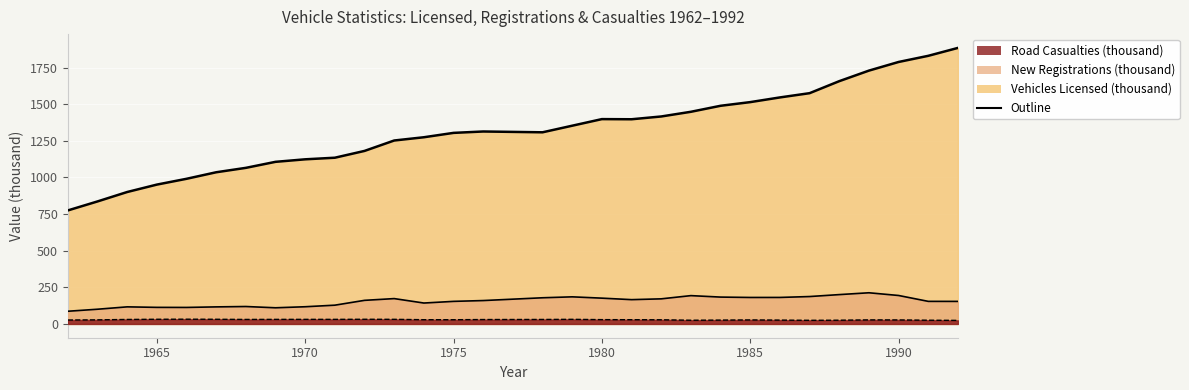

At which category does Vehicles Licensed (thousand) reach its first local peak?

1976